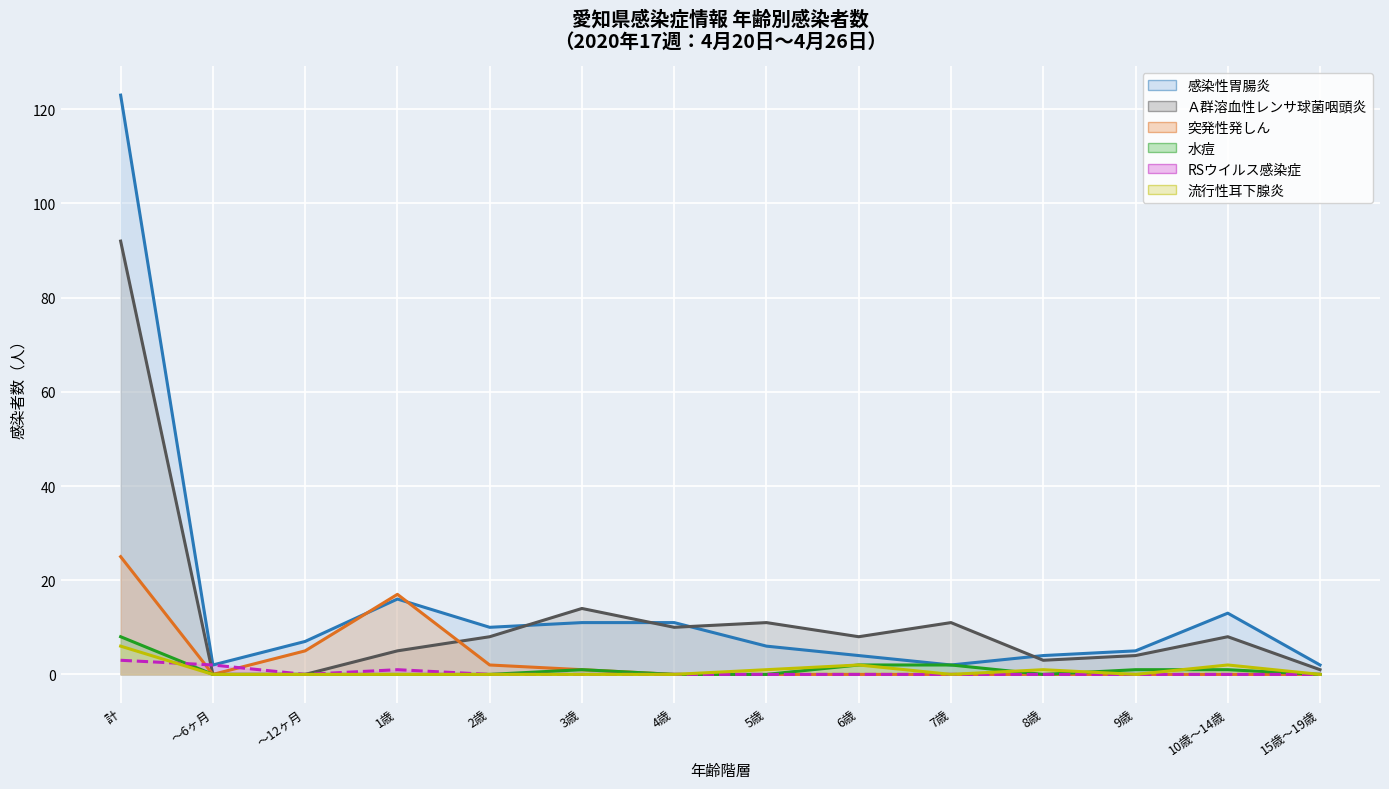

In 感染性胃腸炎, how many points are higher than both neighbors (excluding endpoints)?

2